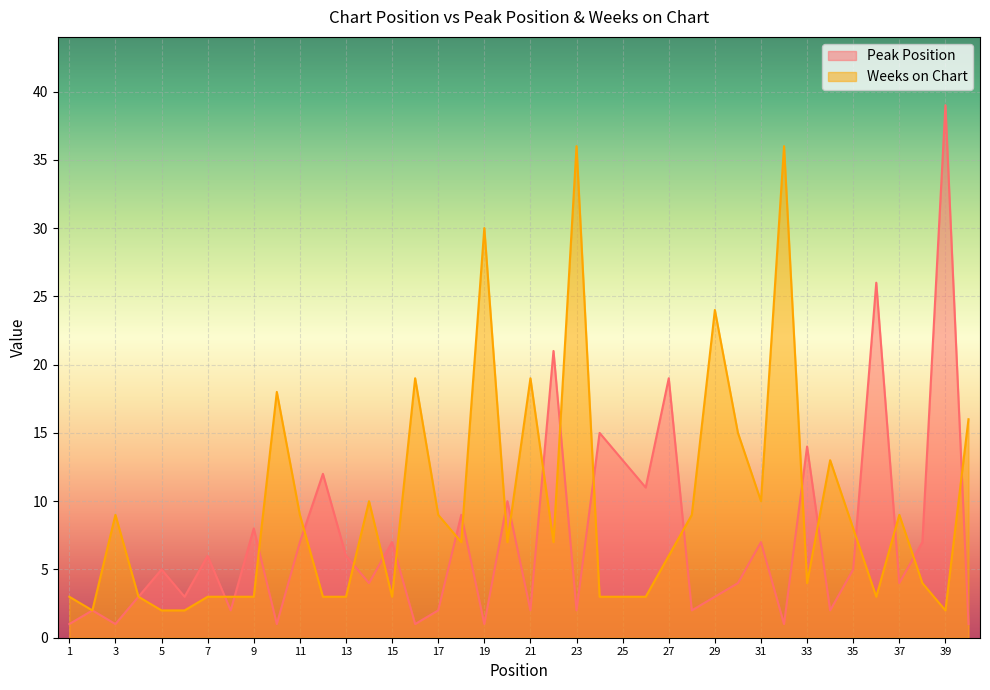

How many series are shown in this chart?

2